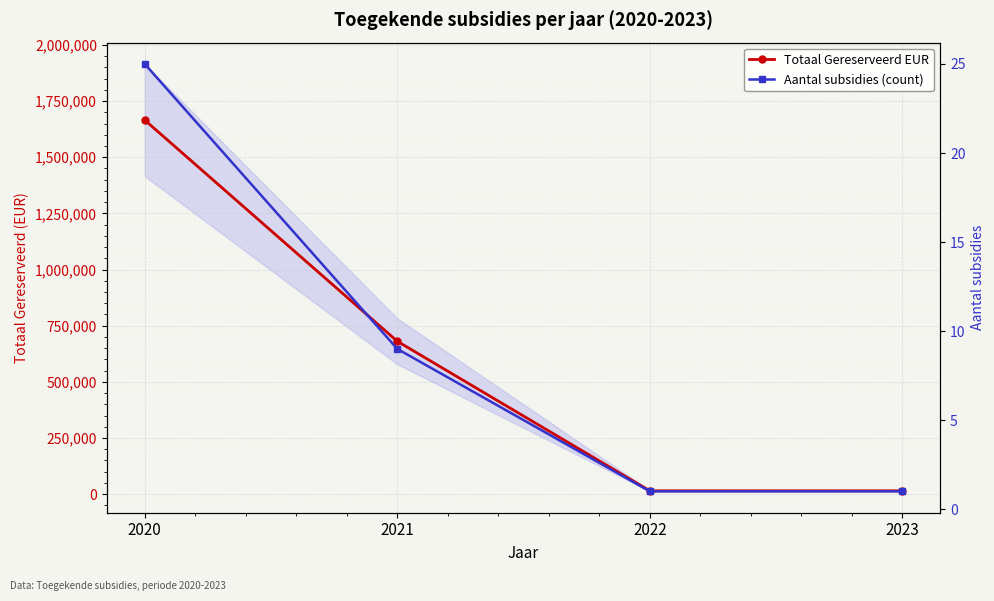

What is the value of the Totaal Gereserveerd EUR point at the 4th from the left?

15000.0